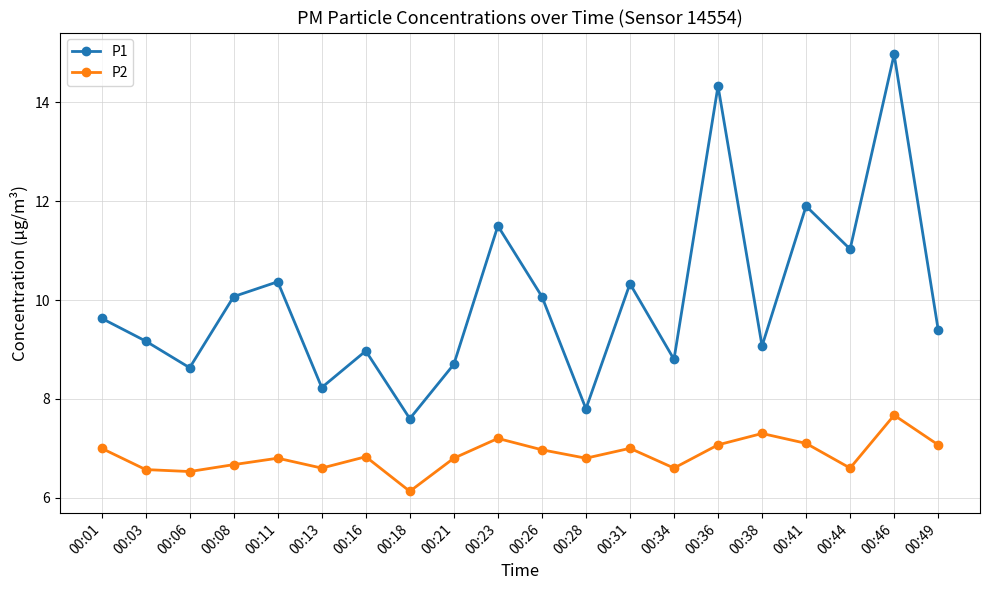

What is the difference between the second highest and minimum values in the P2 series?

1.2